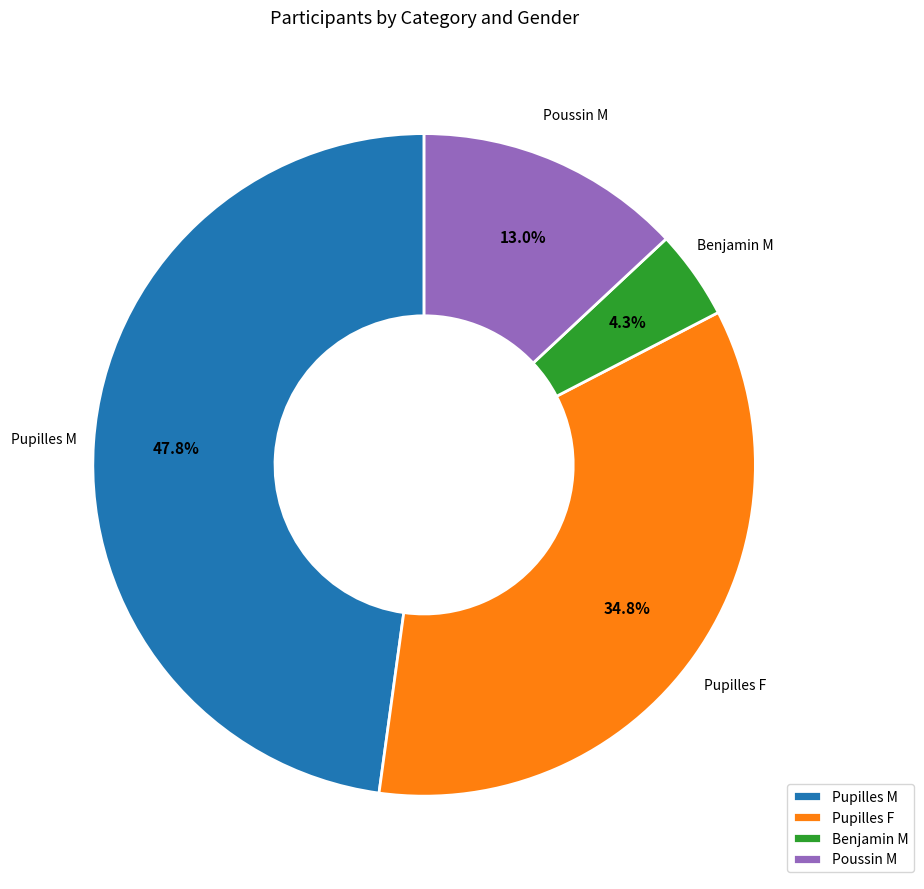

Is Benjamin M the majority of the pie?

No